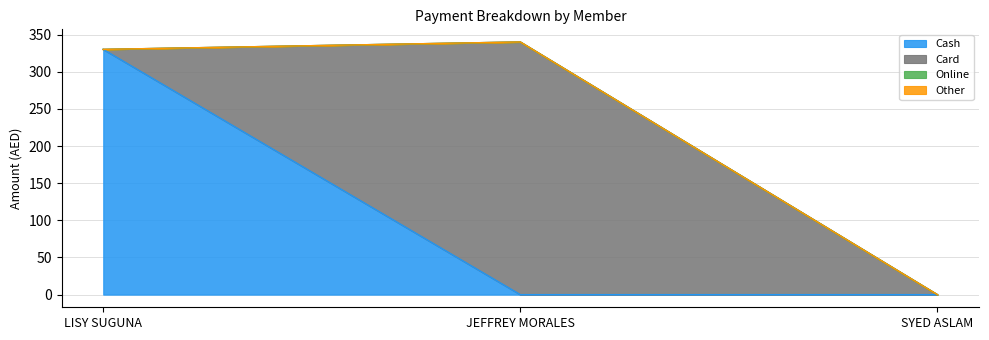

What is the label of the 2nd point from the right?

JEFFREY MORALES